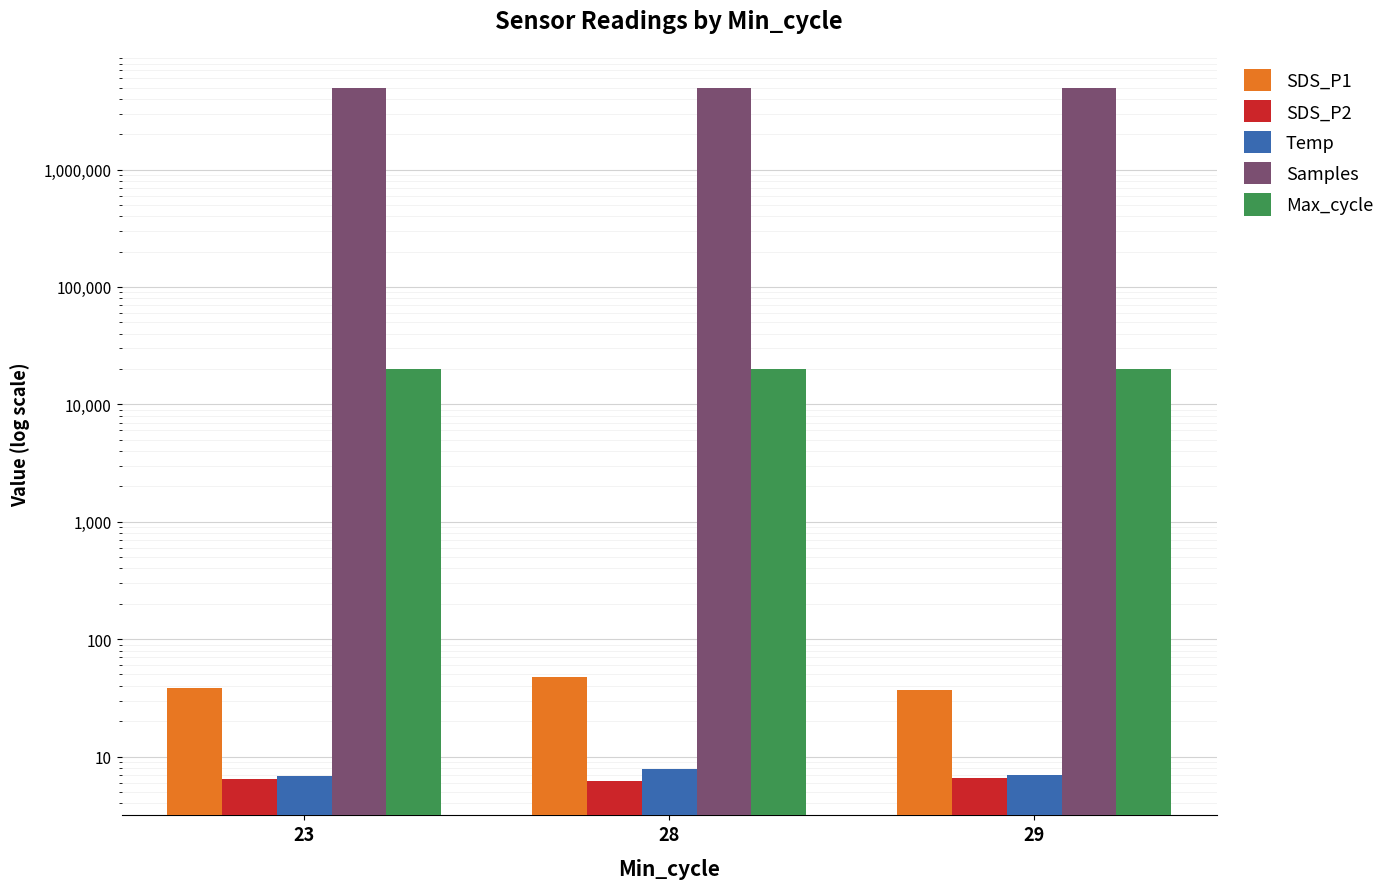

What is the value of the SDS_P2 bar at the 3rd from the left?

6.5